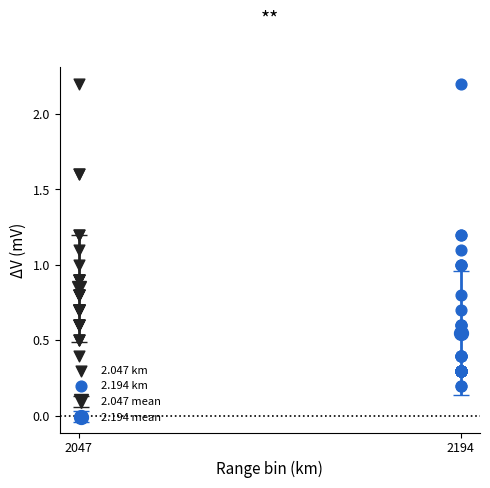

Which series reaches the minimum Y coordinate?

2.194 km